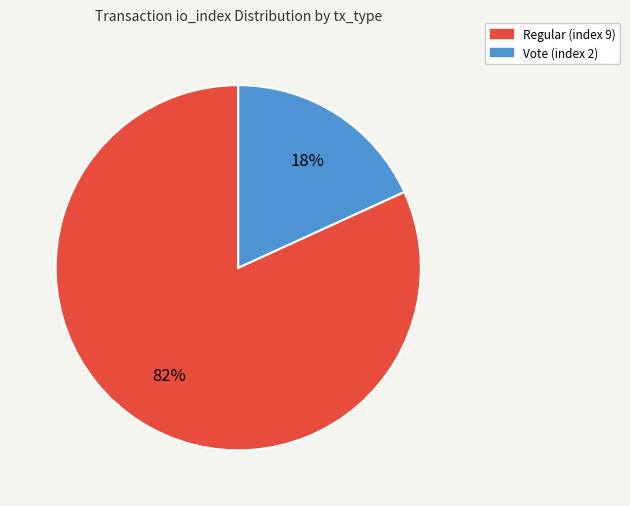

To the nearest percent, what is the average slice percentage?

50%